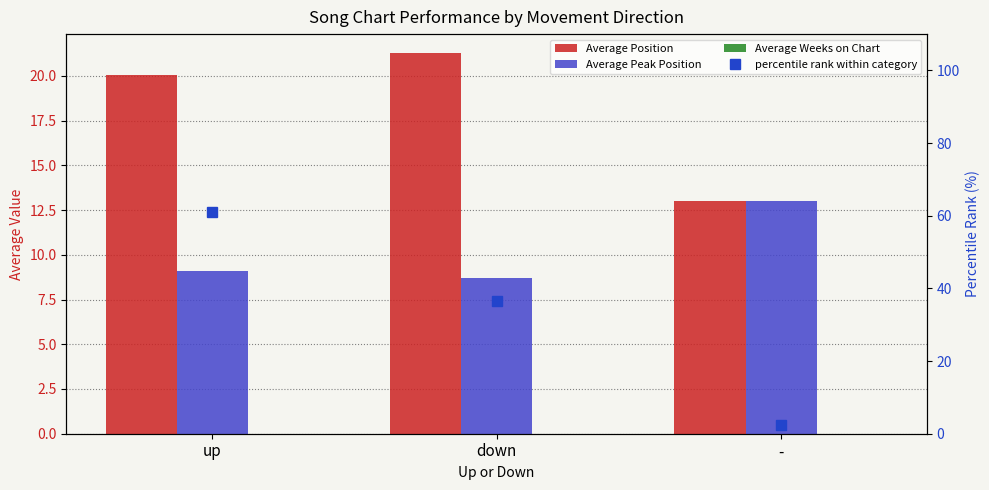

How many values in the Average Peak Position series exceed 9?

2